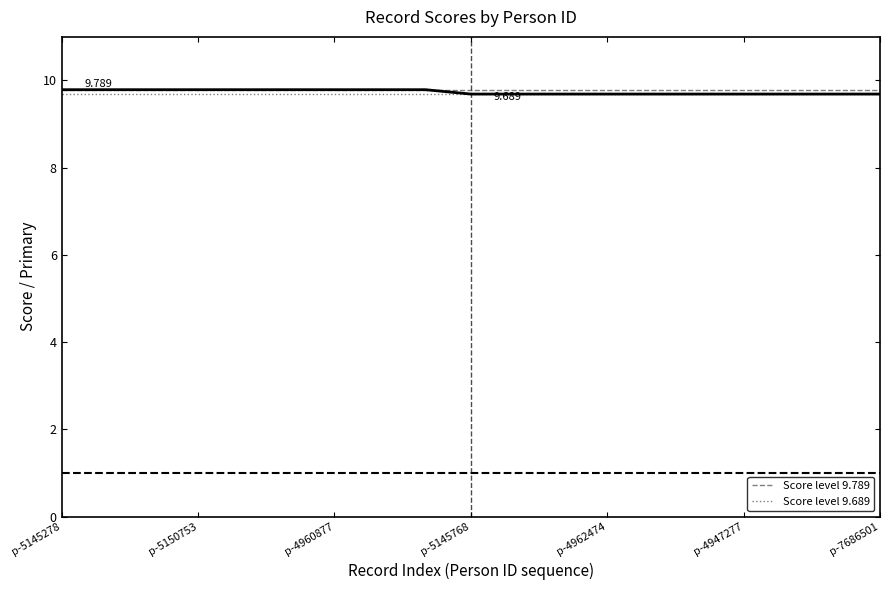

Which series has the largest total across all categories?

Score level 9.789